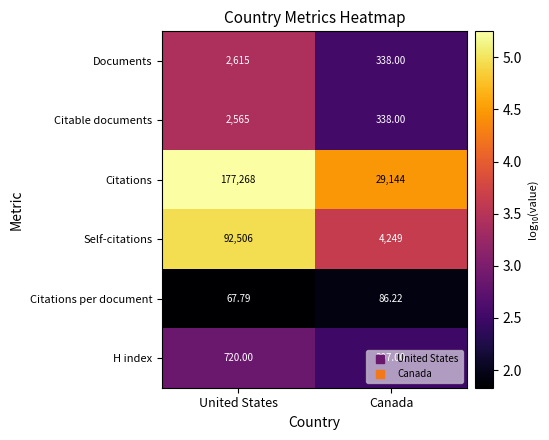

Which category has the highest value in the Citations per document series?

Canada